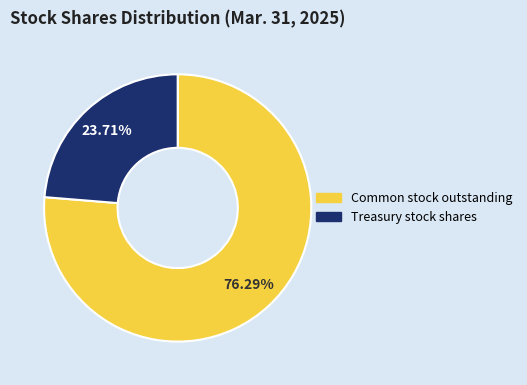

Is there a majority slice in this chart?

Yes